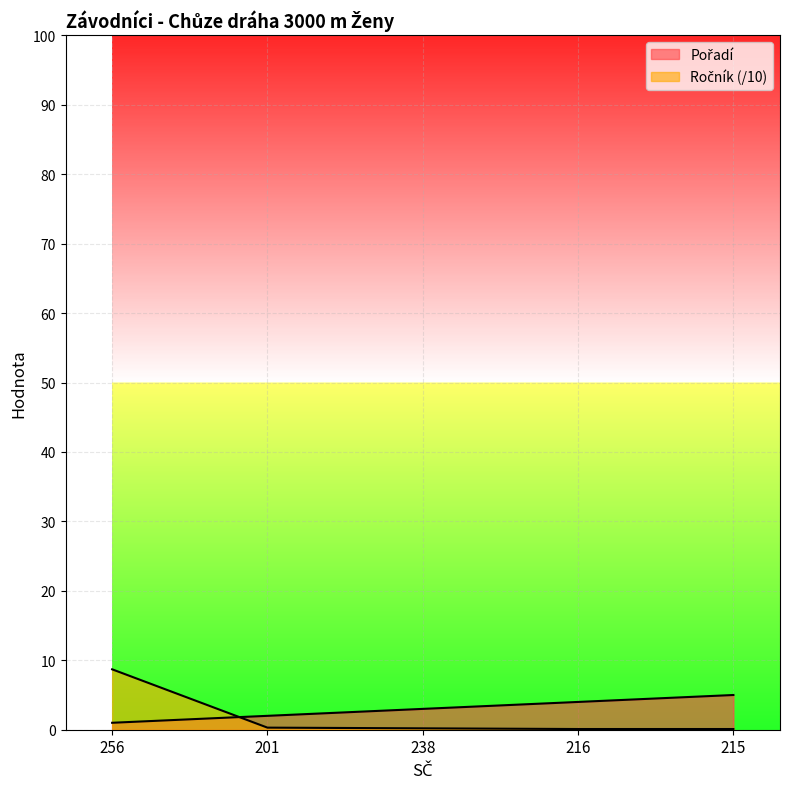

The value of Pořadí at 238 is 3.0. True or false?

True